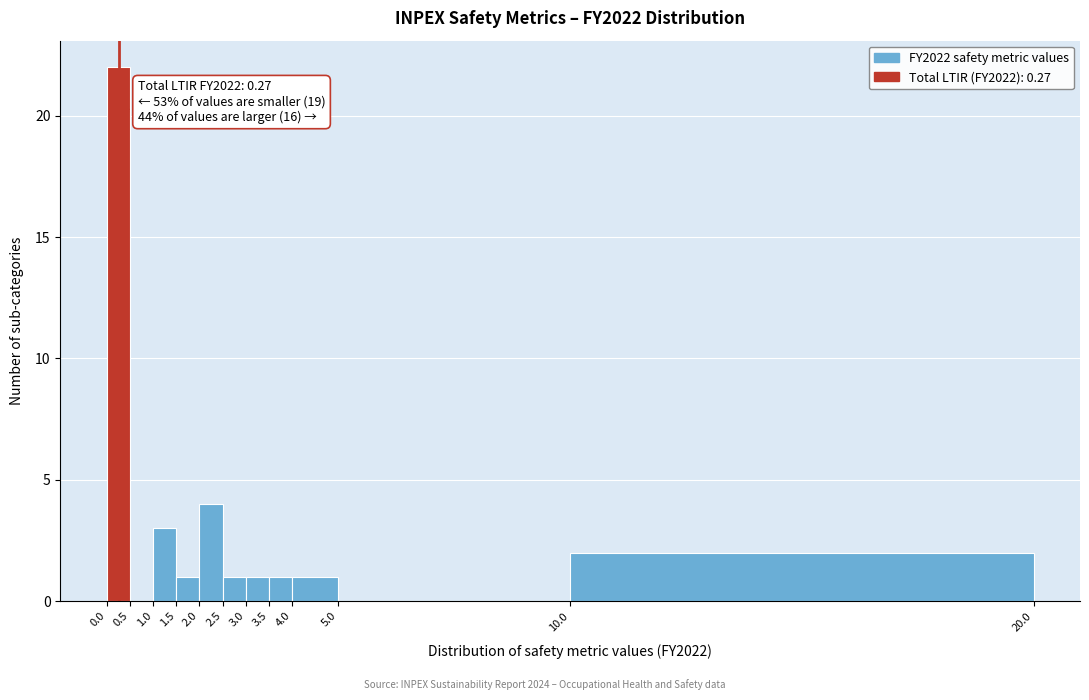

Which range on the x-axis has the tallest bar?

0.0 to 0.5